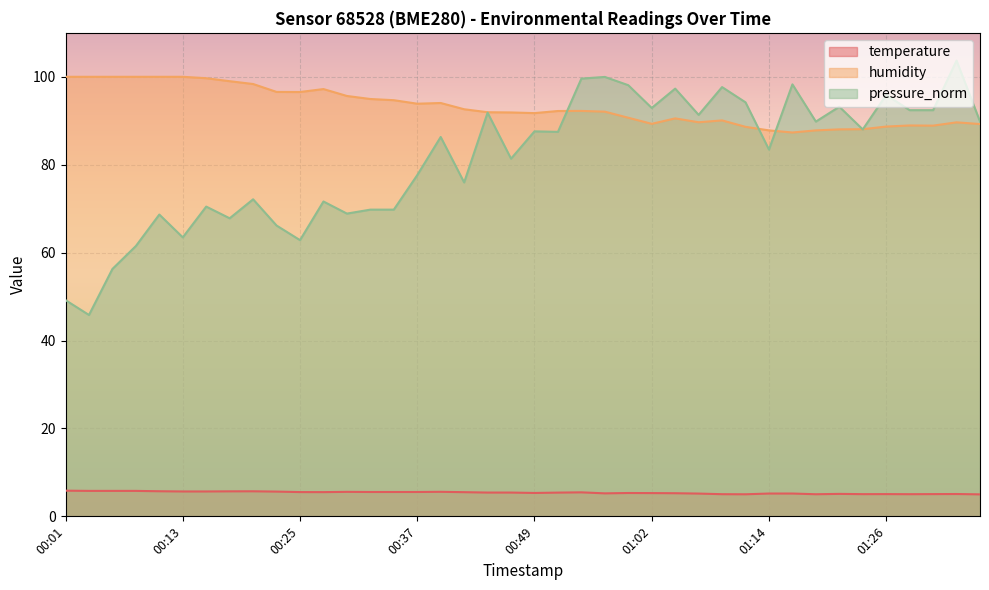

What is the greatest value displayed?

103.7